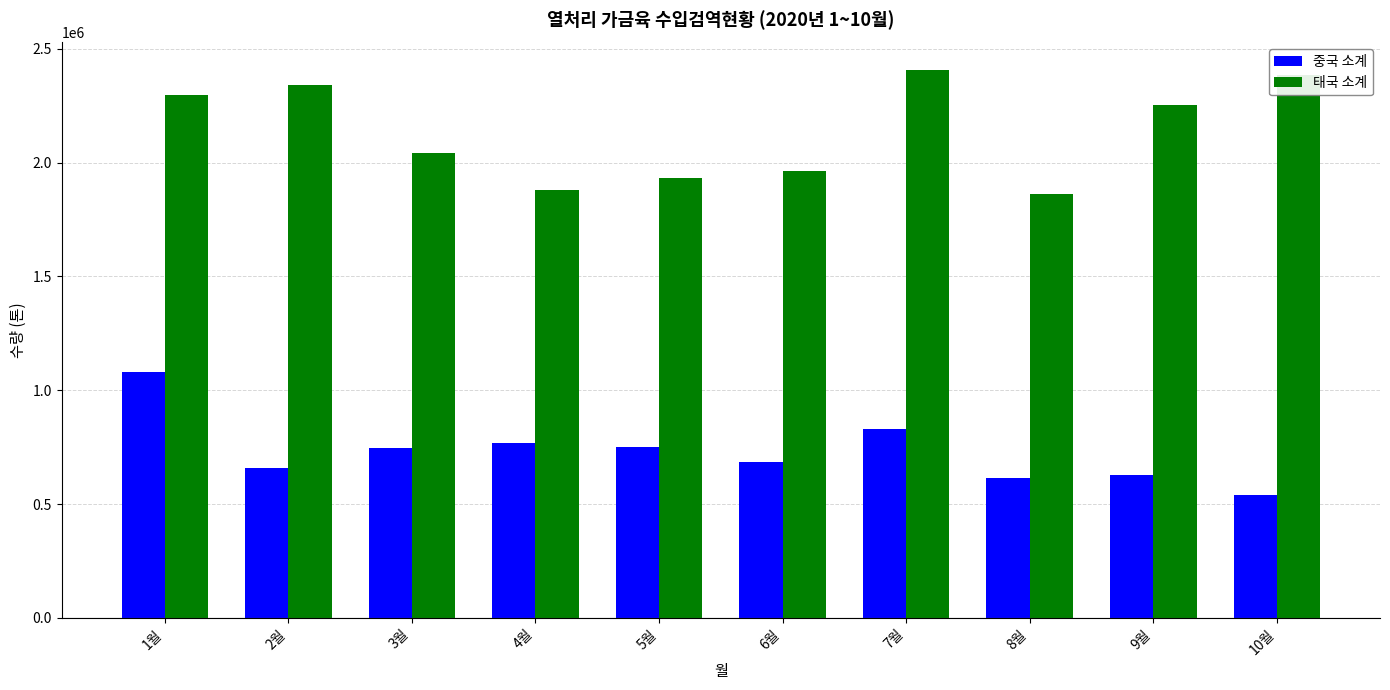

Is the value of 중국 소계 at 1월 greater than the value of 태국 소계 at 7월?

No